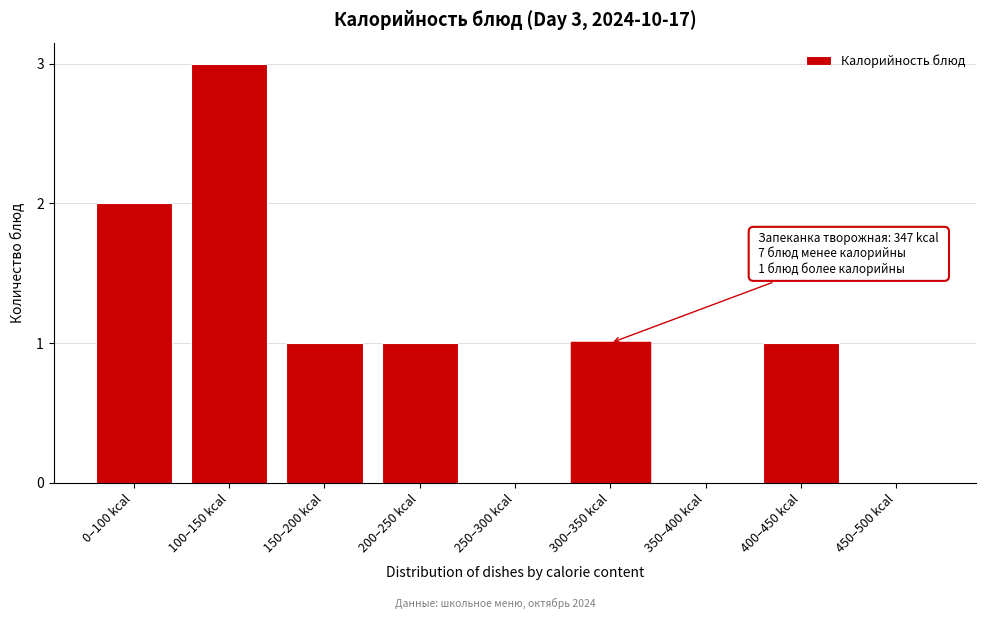

Reading right to left, what are all the values shown in this chart?

450–500 kcal=0	400–450 kcal=1	350–400 kcal=0	300–350 kcal=1	250–300 kcal=0	200–250 kcal=1	150–200 kcal=1	100–150 kcal=3	0–100 kcal=2